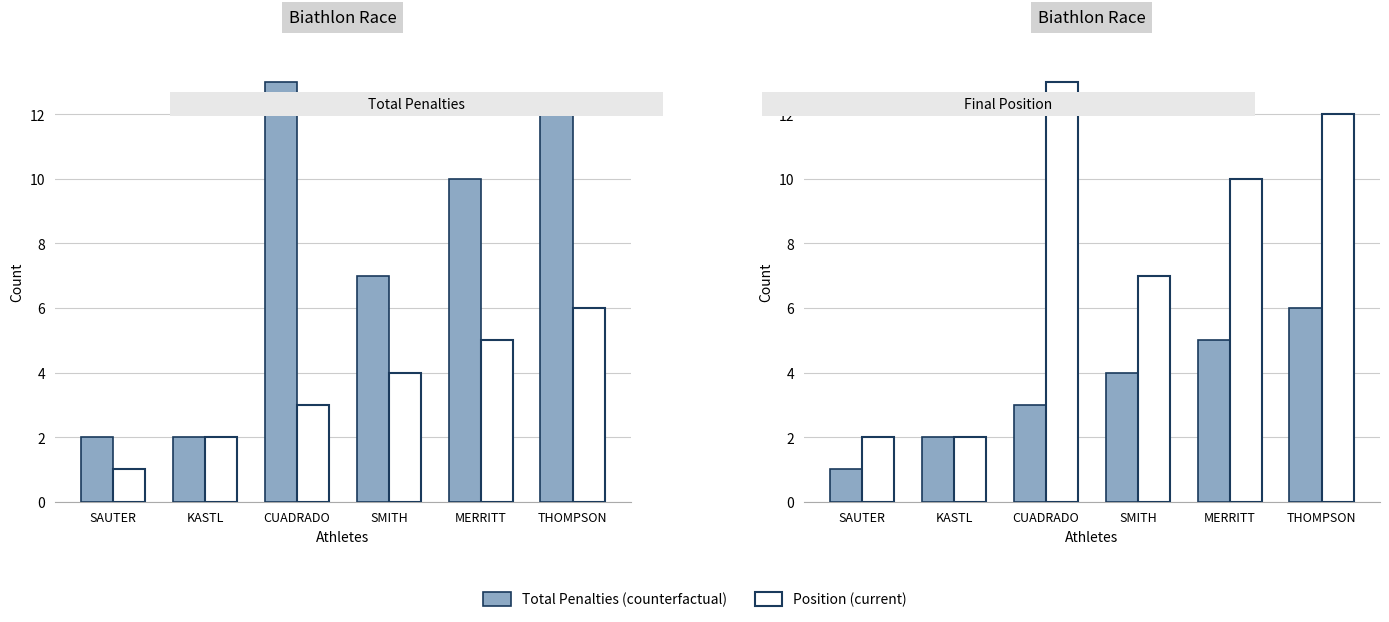

Which series has the largest total across all categories?

Position (Pos)